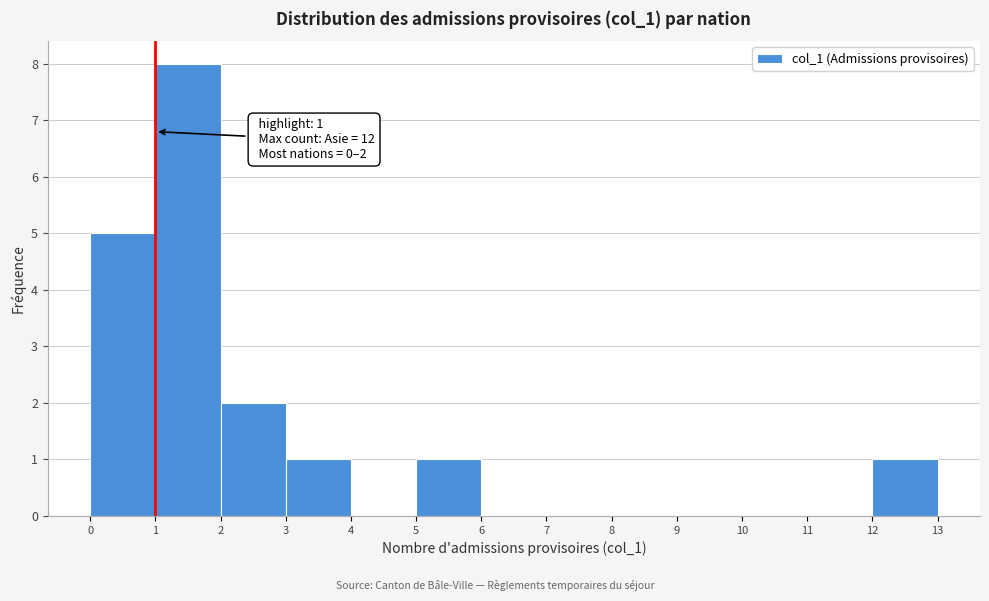

Which range on the x-axis has the tallest bar?

1 to 2